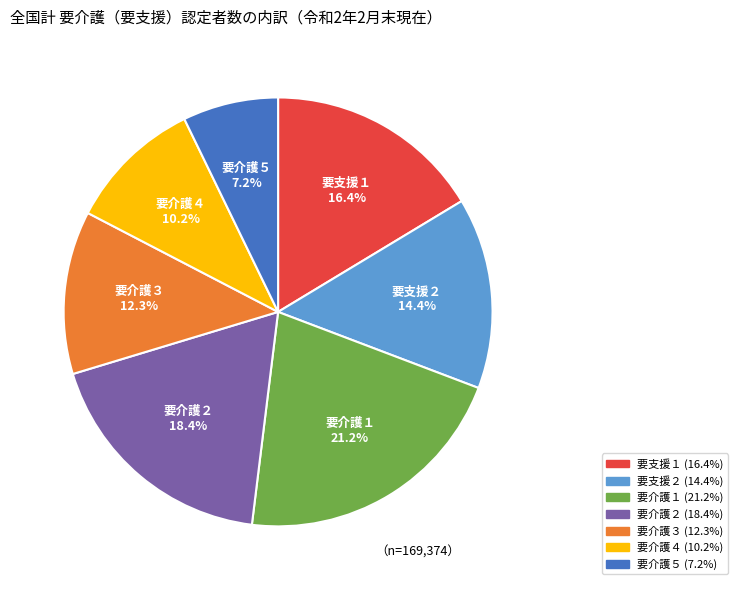

Which slice is the largest?

要介護１